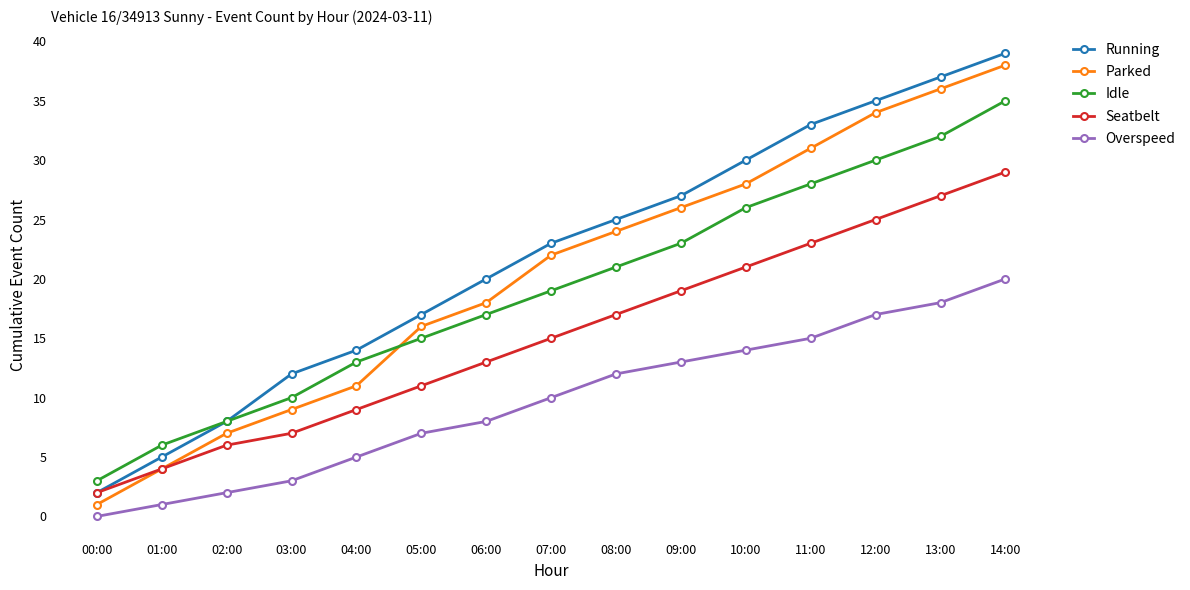

Is the value of Seatbelt at 02:00 greater than the value of Parked at 06:00?

No